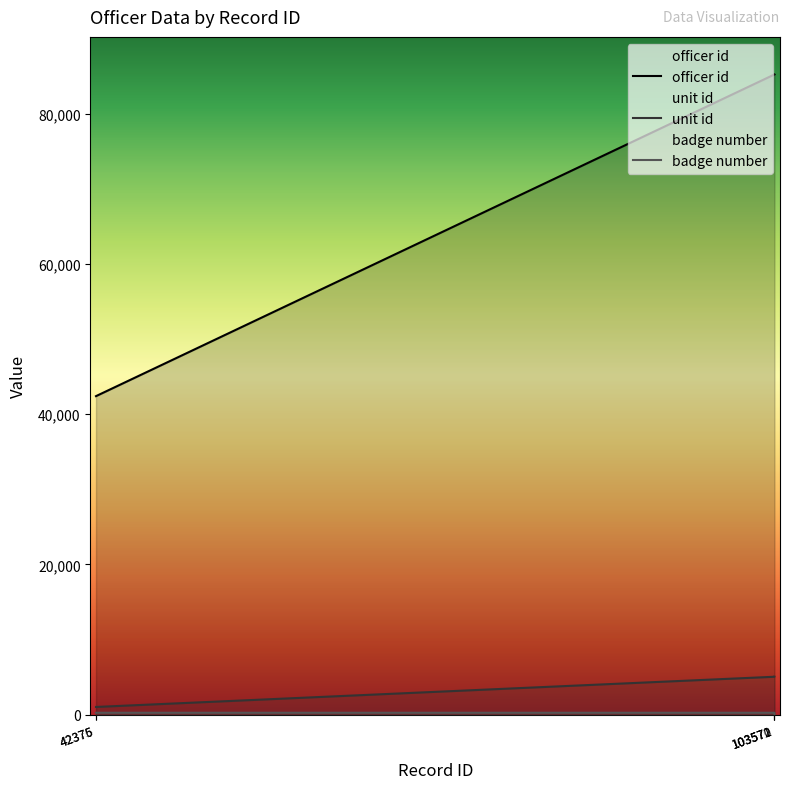

Reading left to right, transcribe all the data shown in this chart.

officer id: 42387	42388	85195	85196	85197
unit id: 1020	1020	5041	5042	5052
badge number: 250	251	250	251	0